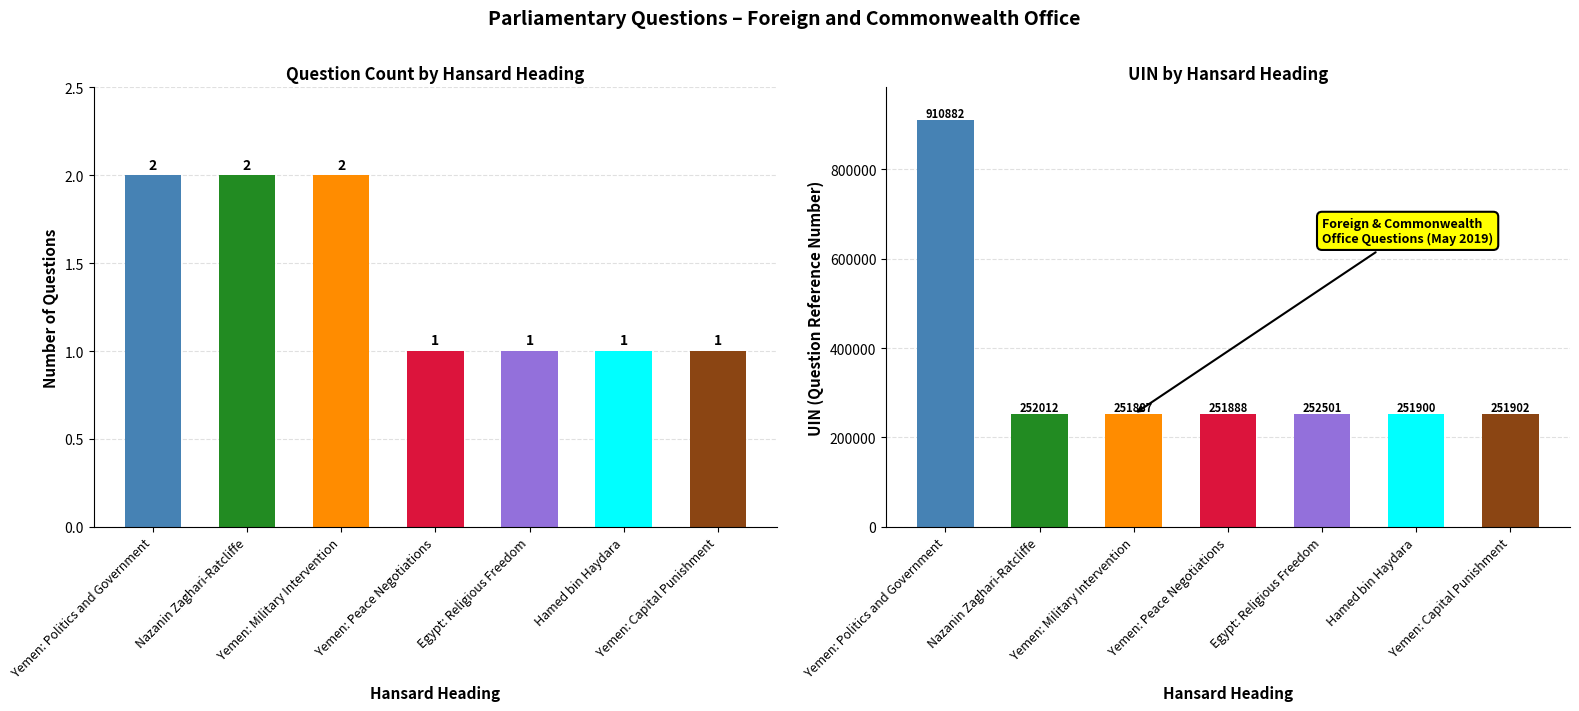

What value does the UIN series have at Egypt: Religious Freedom?

252501